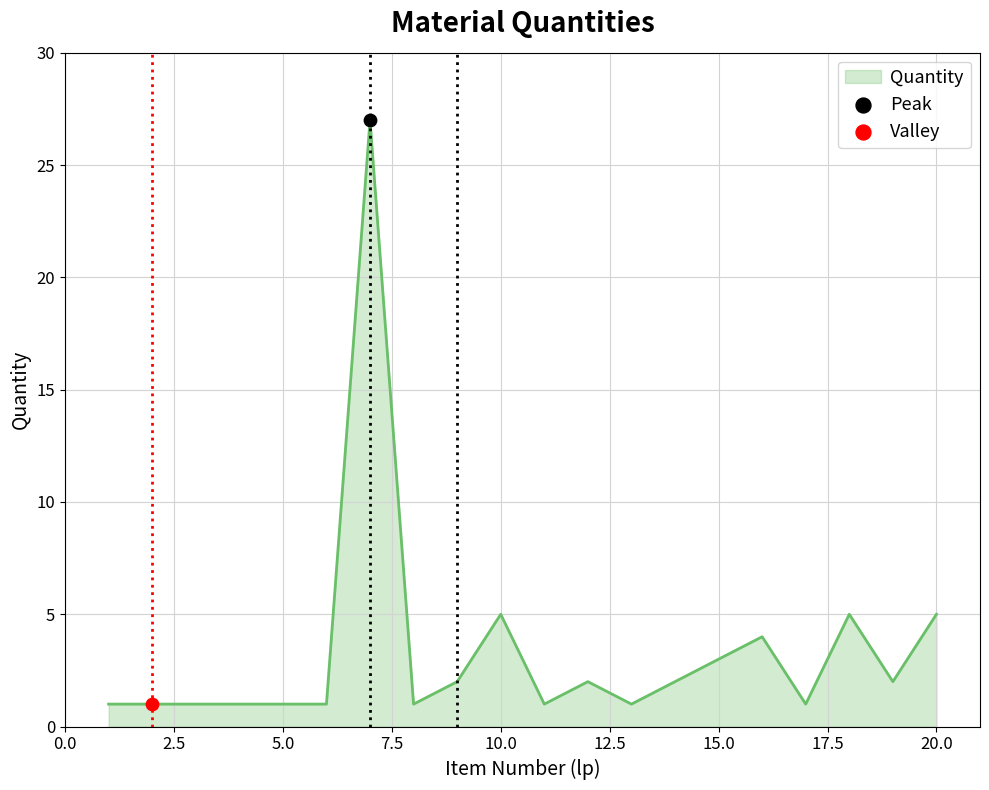

What is the maximum value shown in the chart?

27